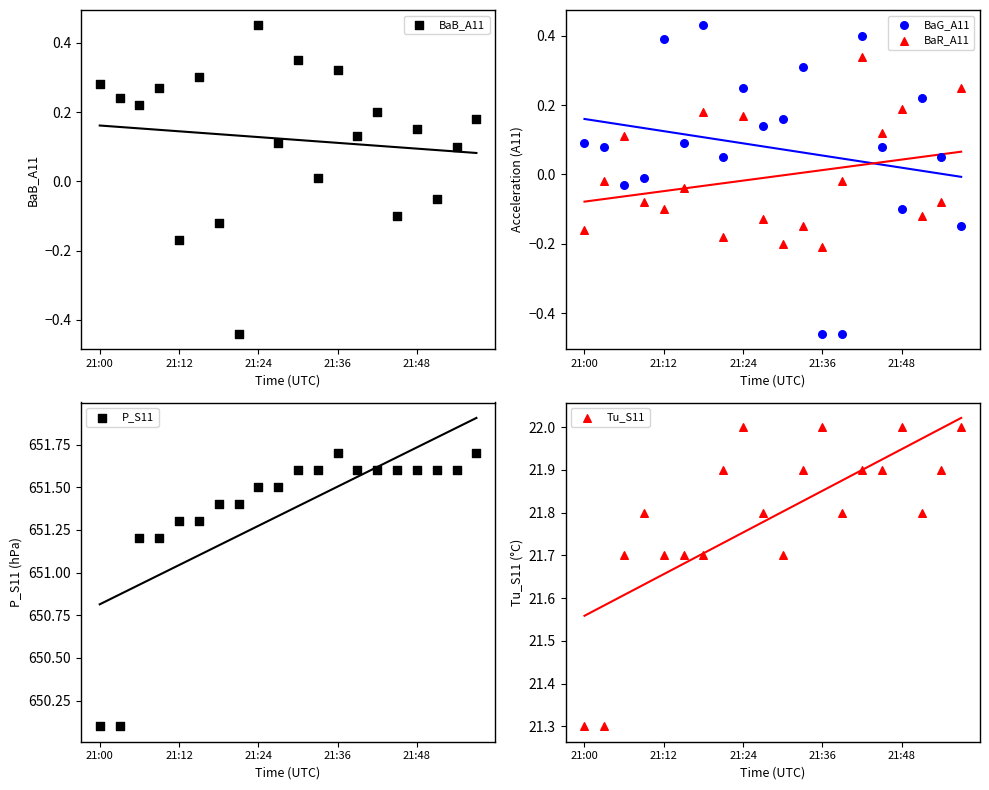

Which series has the largest total across all categories?

P_S11